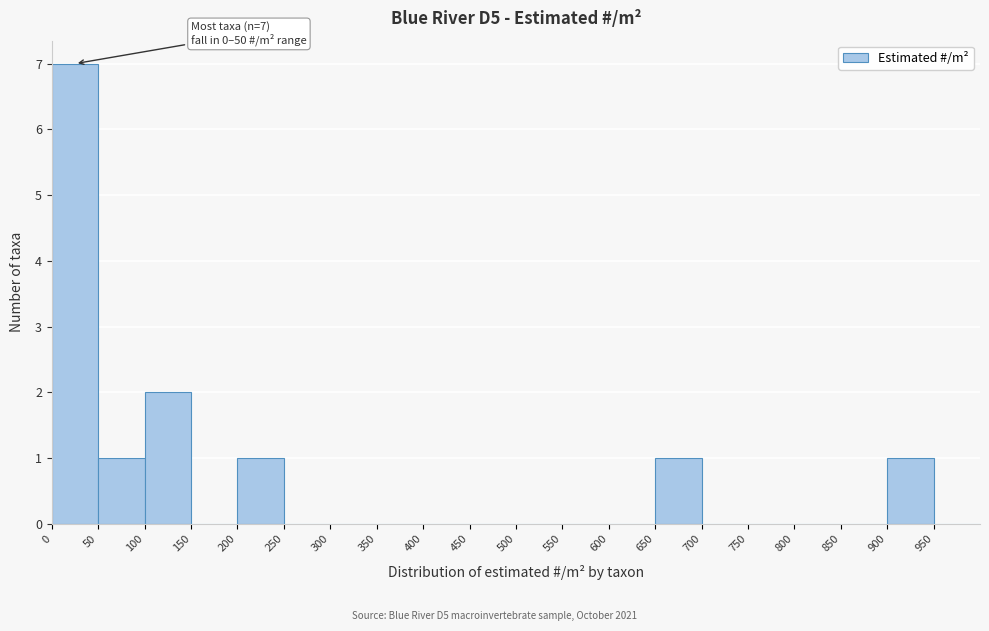

Over which range of the x-axis is the bar tallest?

0 to 50